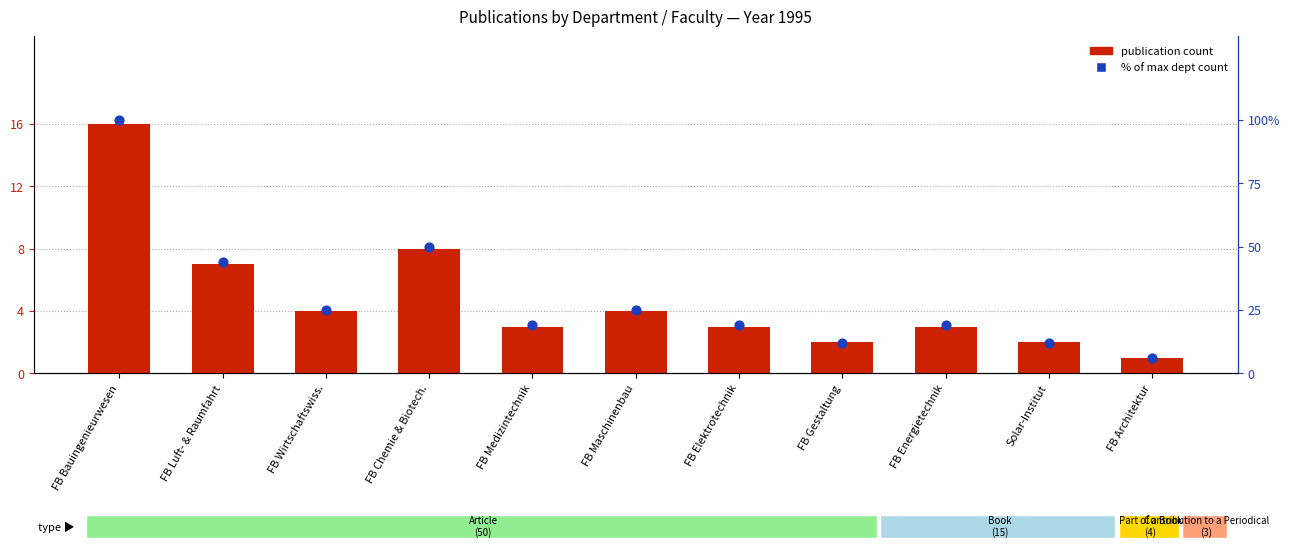

Which series has the widest spread of Y values?

% of max dept count